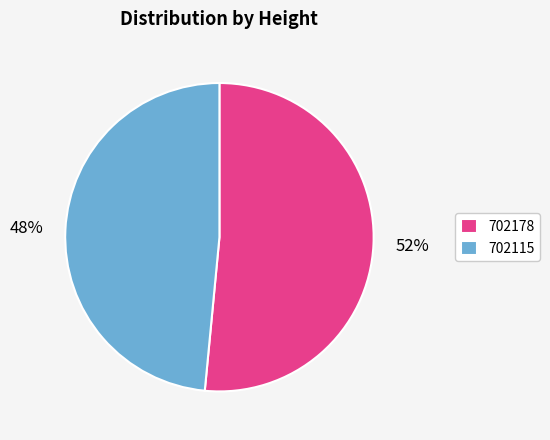

To the nearest percent, what is the average slice percentage?

50%